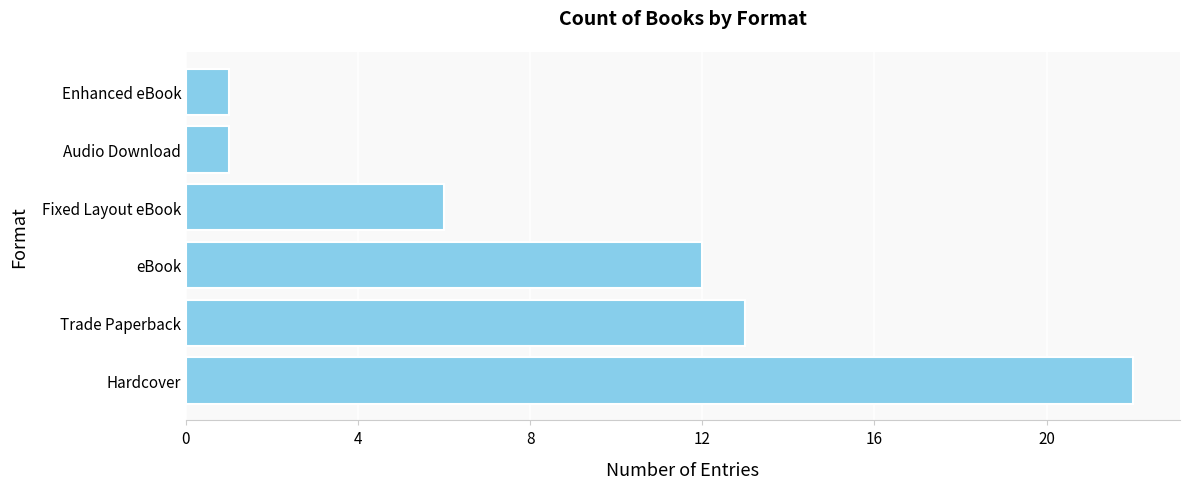

Reading bottom to top, extract all data points from this chart.

Hardcover=22	Trade Paperback=13	eBook=12	Fixed Layout eBook=6	Audio Download=1	Enhanced eBook=1